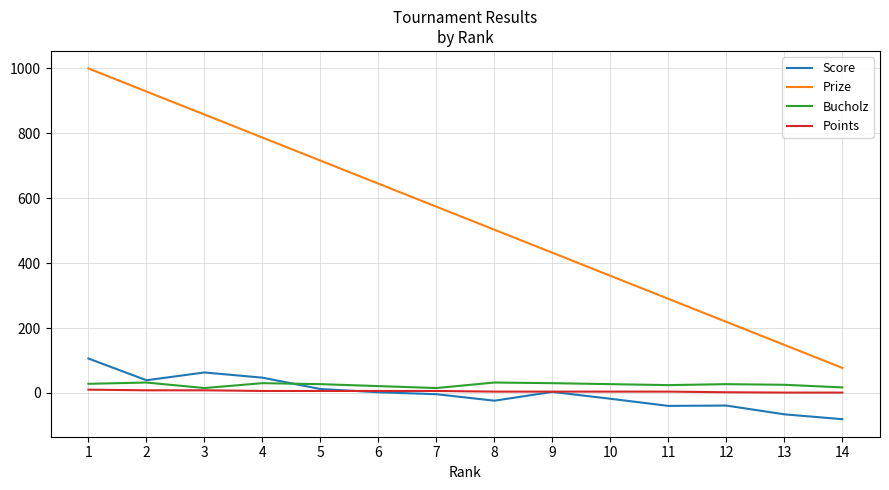

Which series has the largest range (max minus min)?

Prize